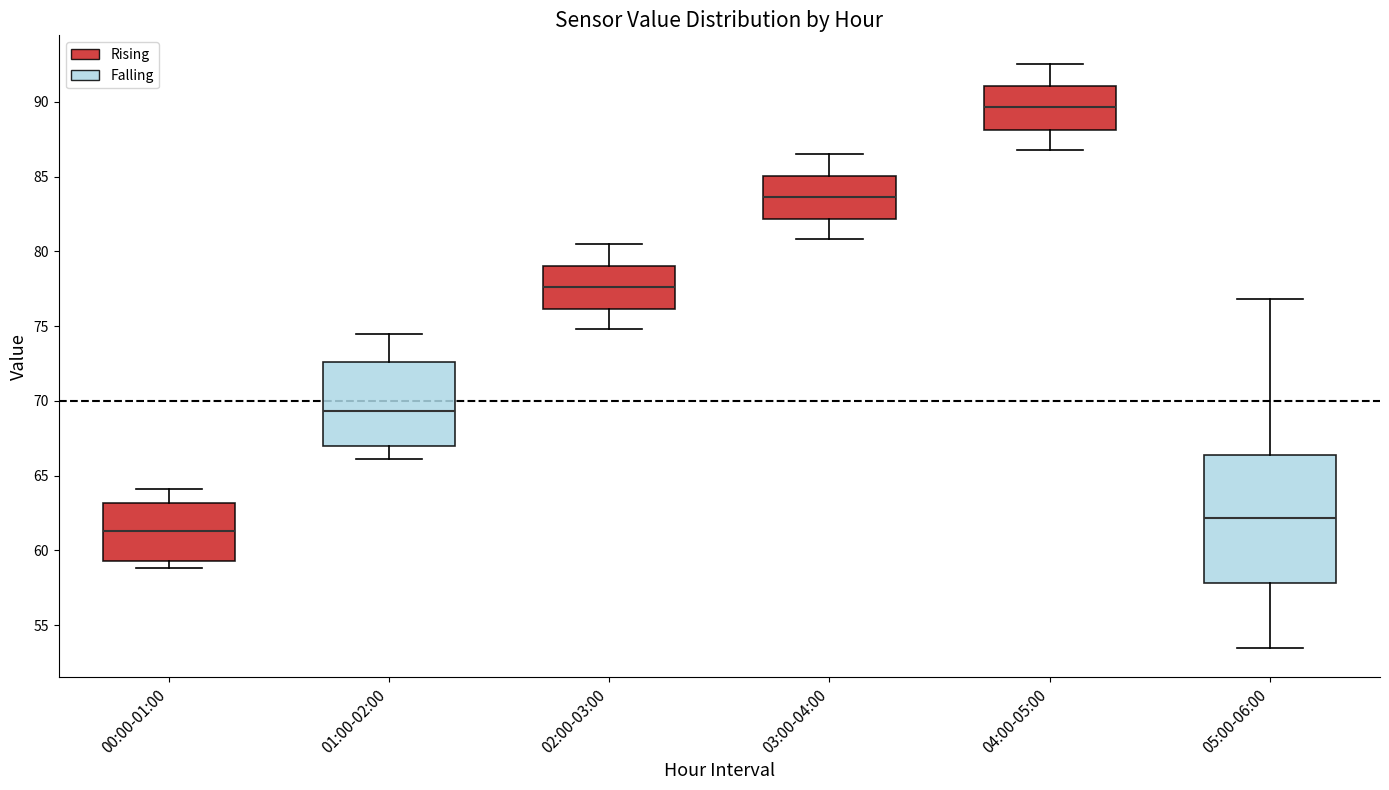

Which box's median line is the highest?

04:00-05:00